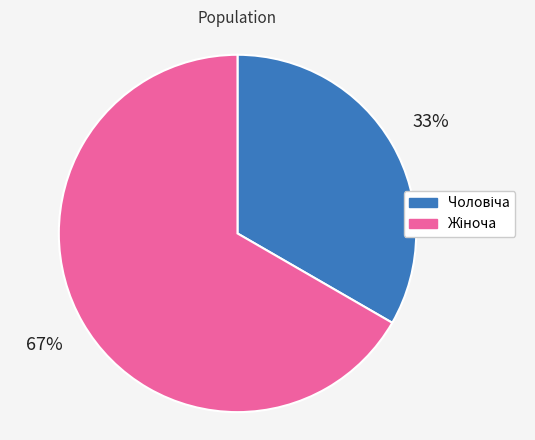

Is there any slice that represents more than half of the pie?

Yes